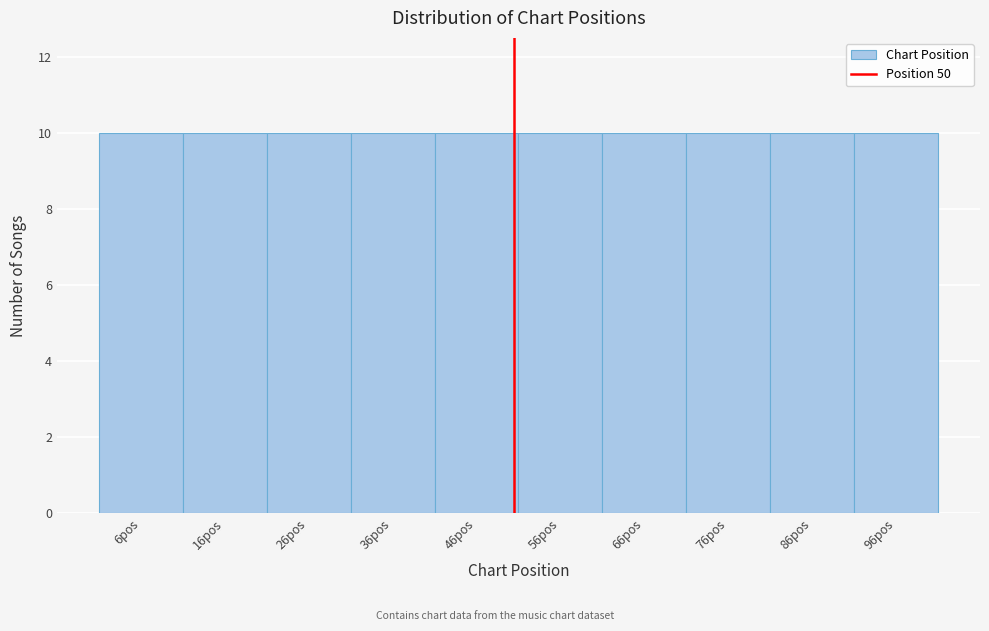

Reading left to right, transcribe this chart: for each bar, give the range it covers on the x-axis and its height. Neither the bar edges nor the heights are printed on the chart, so give them approximately, as read against the axes.

0.5 to 10.5: 10
10.5 to 20.5: 10
20.5 to 30.5: 10
30.5 to 40.5: 10
40.5 to 50.5: 10
50.5 to 60.5: 10
60.5 to 70.5: 10
70.5 to 80.5: 10
80.5 to 90.5: 10
90.5 to 100.5: 10